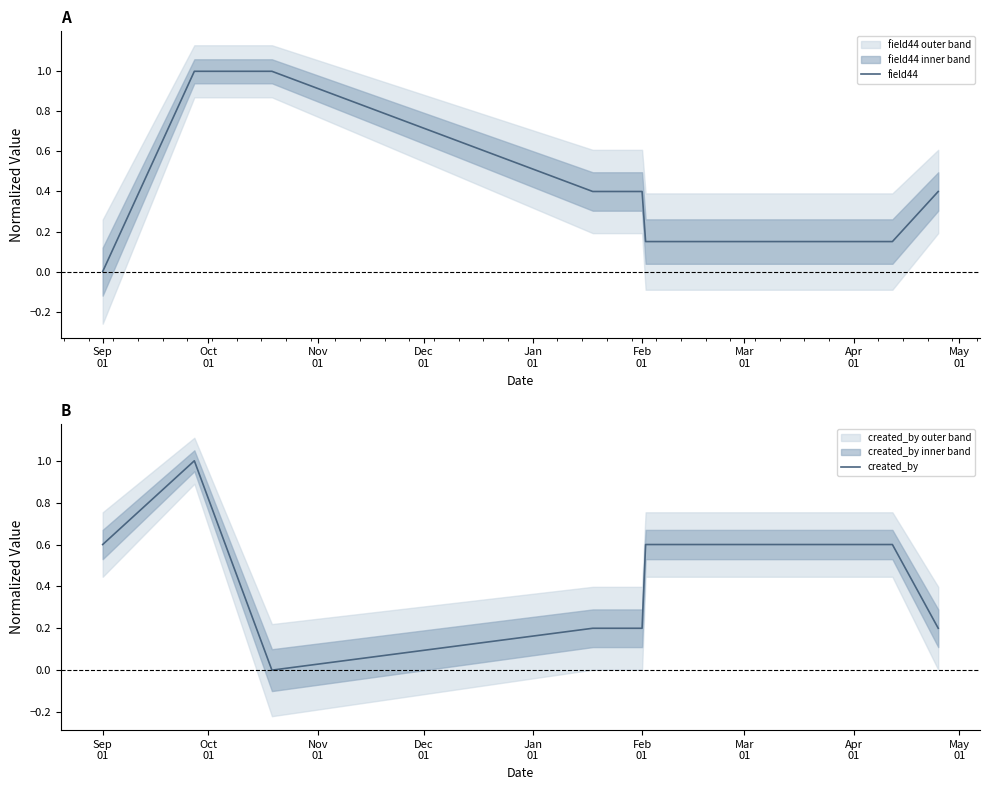

Which series changed the most between Oct
01 and Feb
01?

created_by